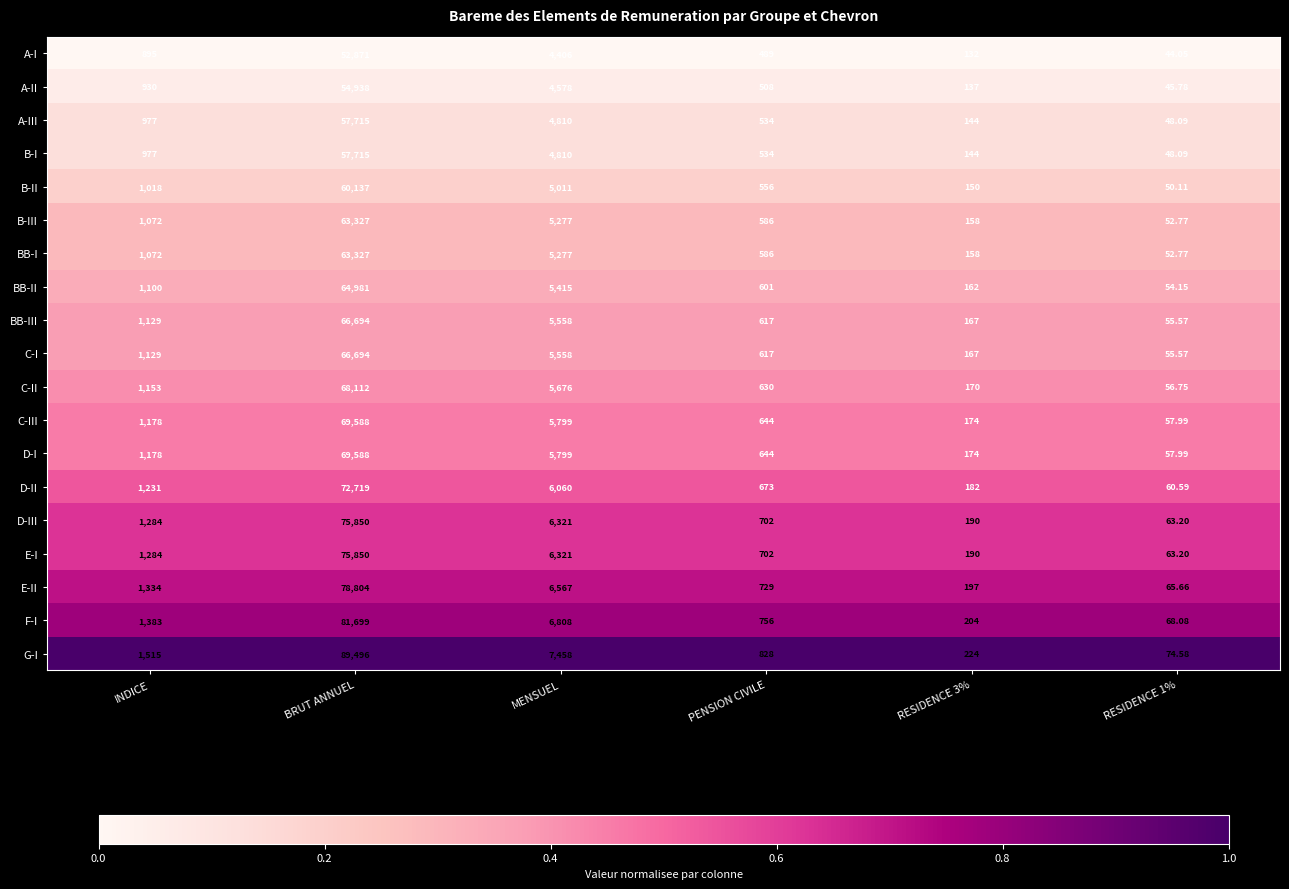

Which series has the largest total across all categories?

G-I